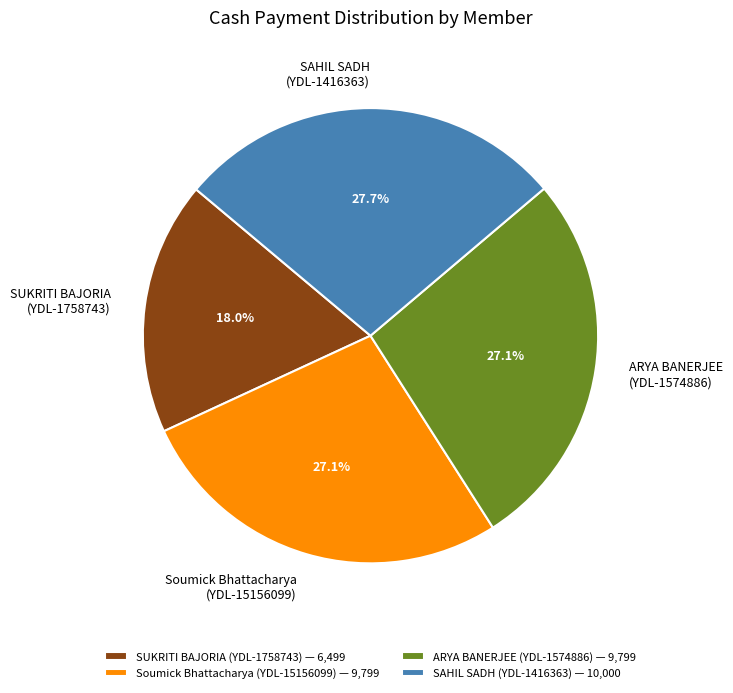

What percentage is NOT represented by Soumick Bhattacharya (YDL-15156099)?

72.9%